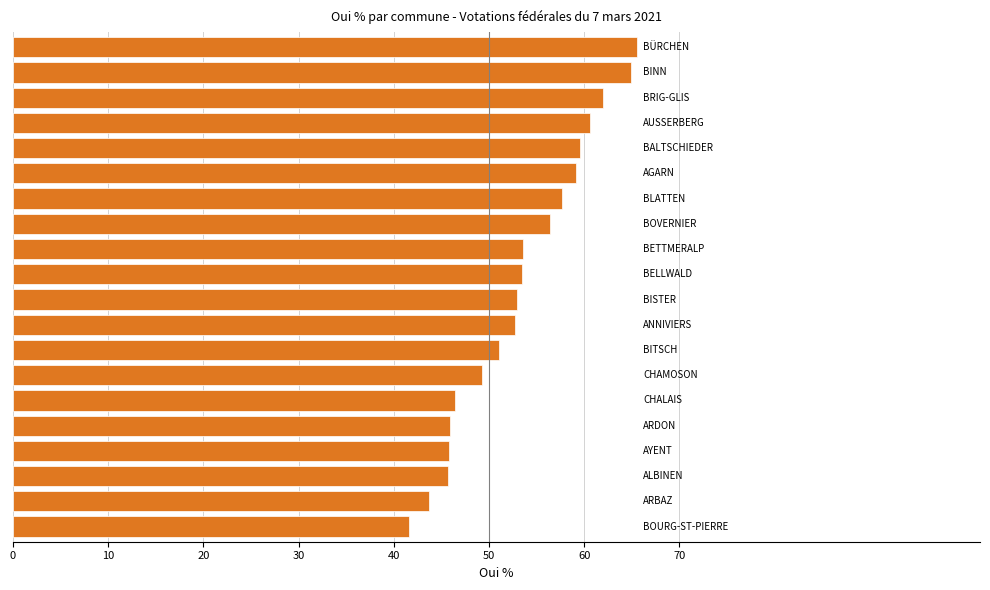

What is the smallest value displayed?

41.6